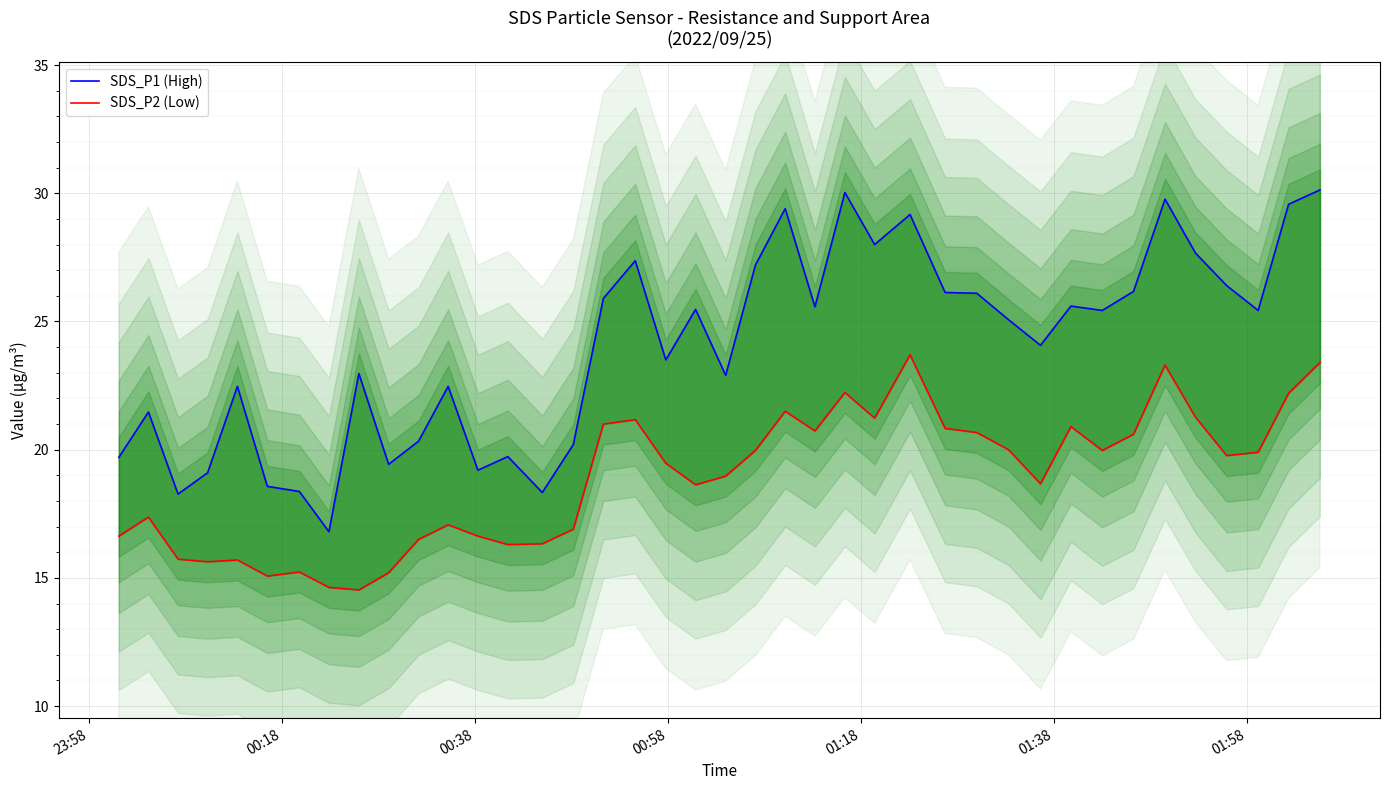

Which series has the widest spread of values?

SDS_P1 (High)